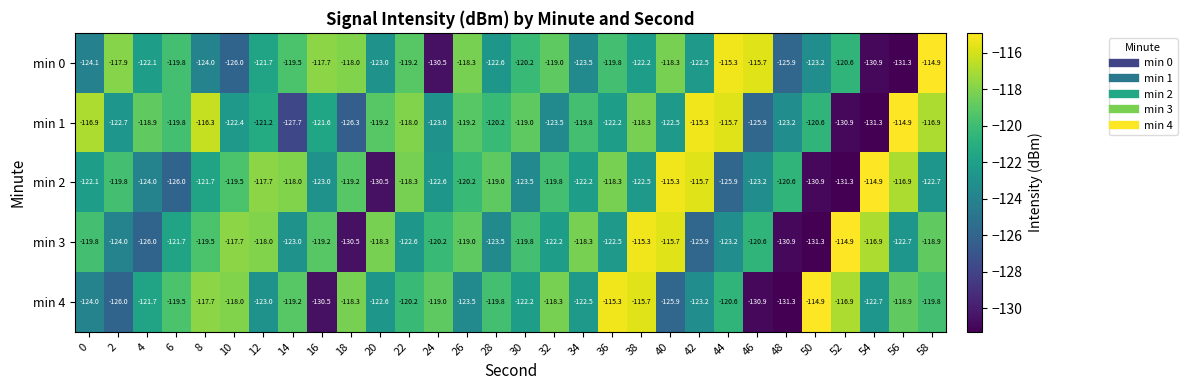

What is the difference between the highest and lowest values at 32?

5.2